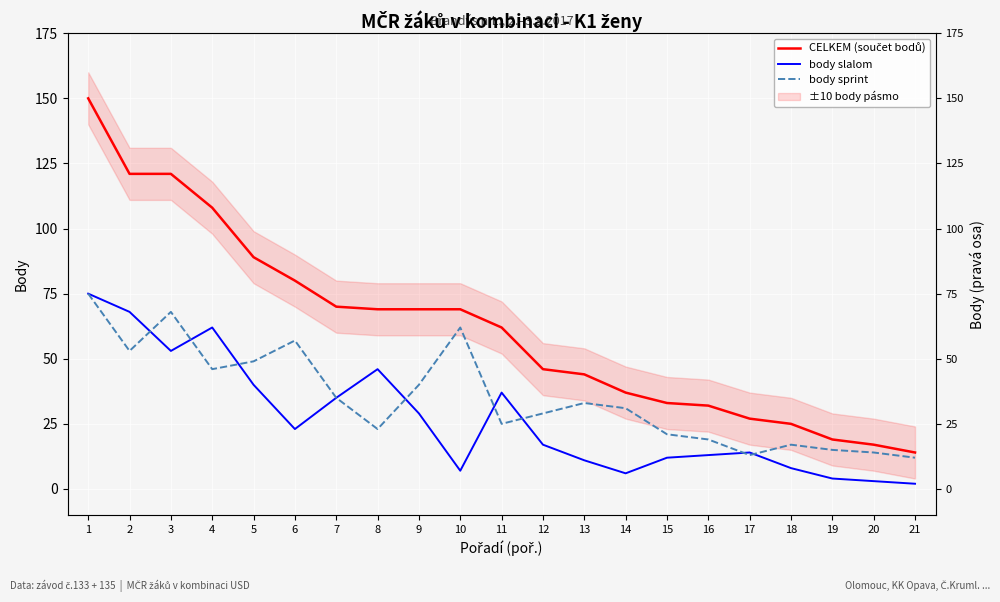

What is the value of the CELKEM (součet bodů) point at the 18th from the left?

25